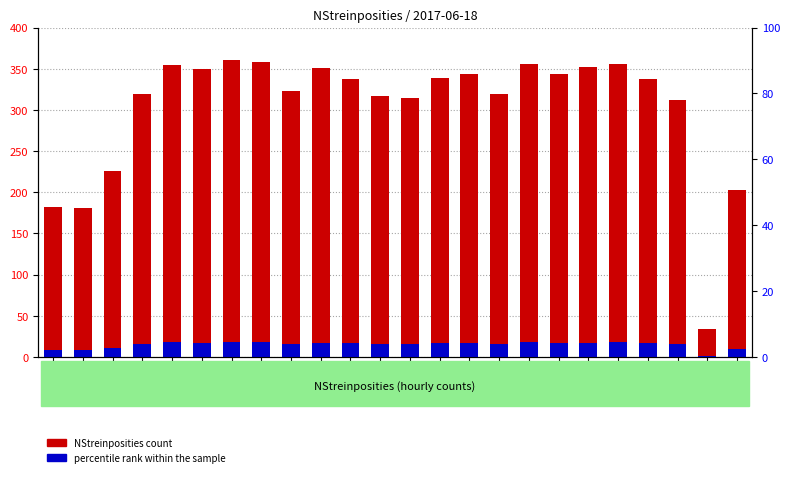

Rank the categories by NStreinposities value from lowest to highest.

00:00, 03:00, 02:00, 01:00, 04:00, 23:00, 14:00, 13:00, 05:00, 17:00, 10:00, 12:00, 22:00, 15:00, 16:00, 19:00, 07:00, 11:00, 20:00, 06:00, 18:00, 21:00, 09:00, 08:00